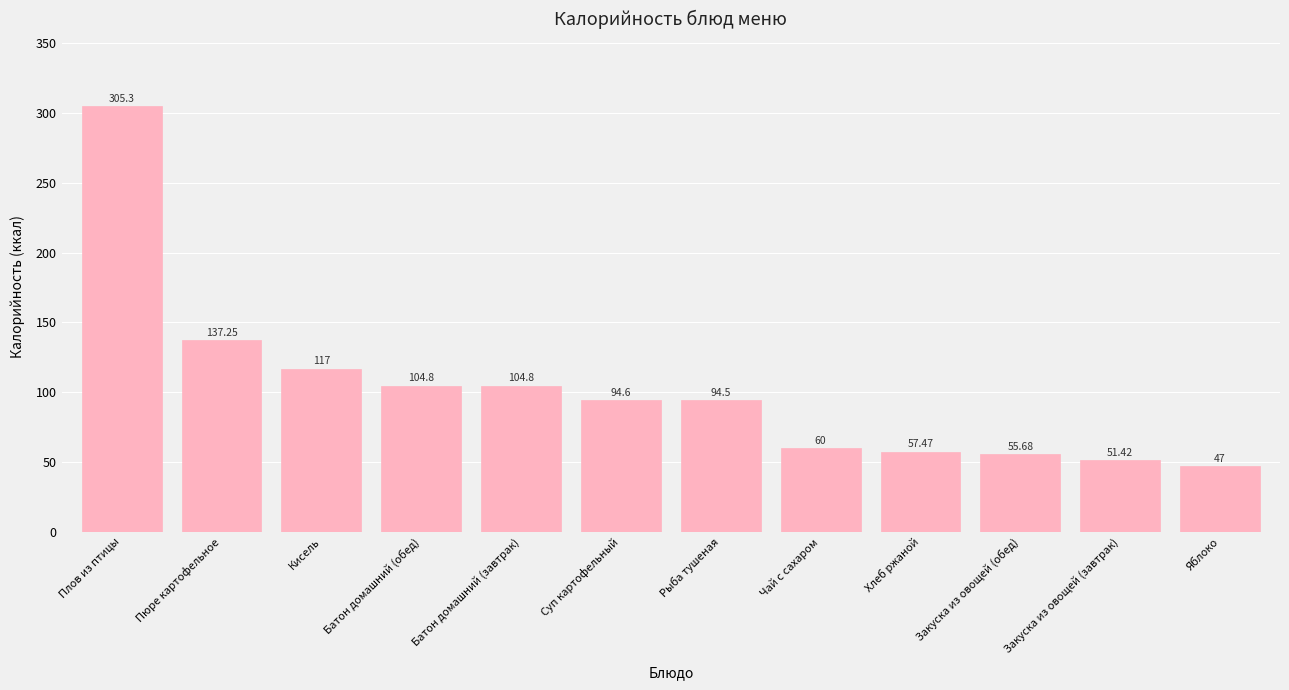

The chart shows a value of 55.7 at Закуска из овощей (обед). True or false?

True